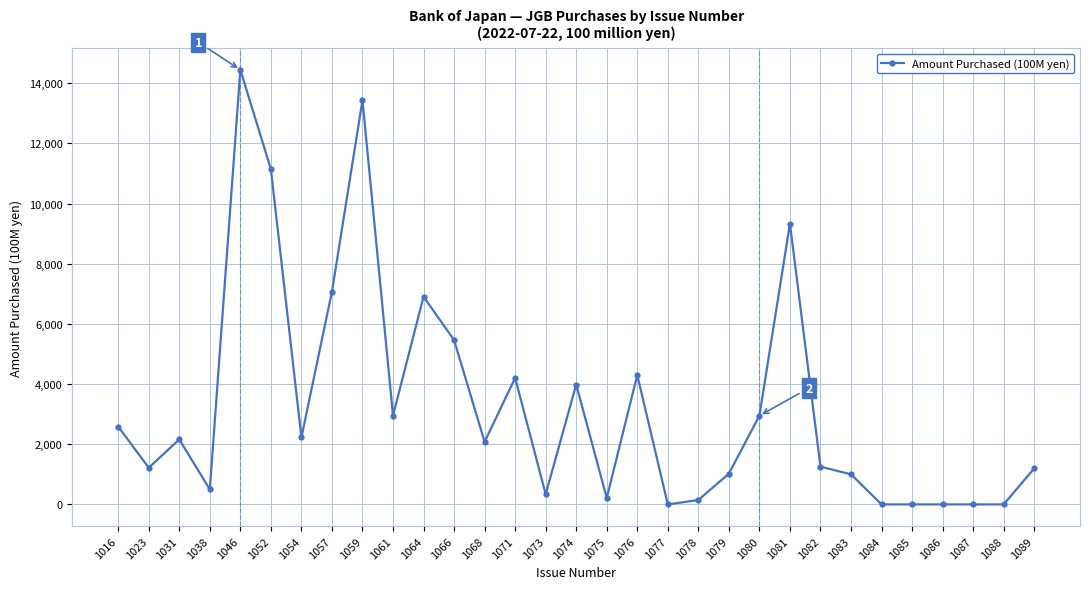

What is the change in value from 1086 to 1089?

+1196